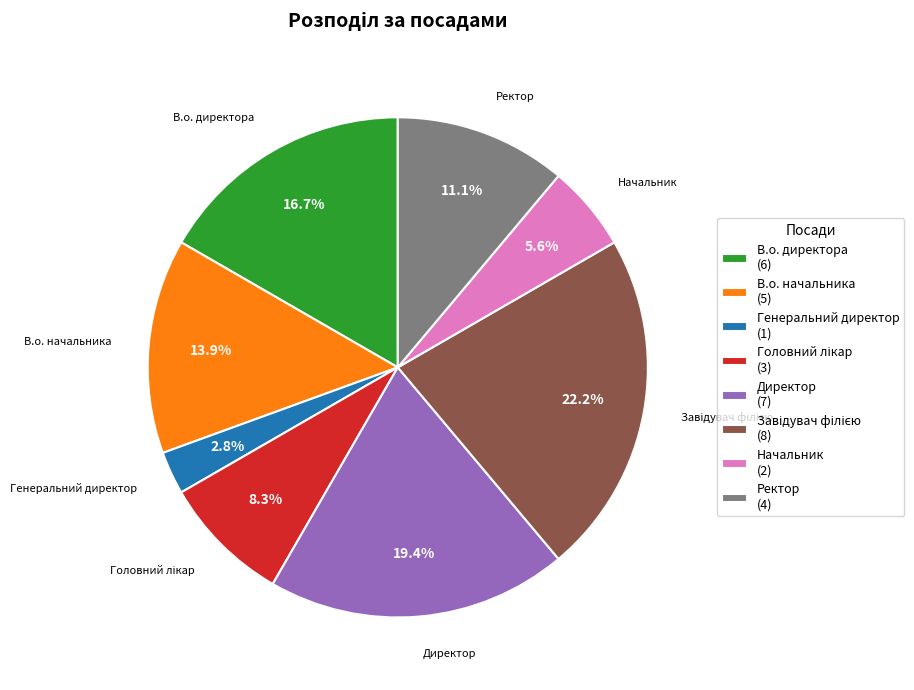

Does any single category account for the majority?

No